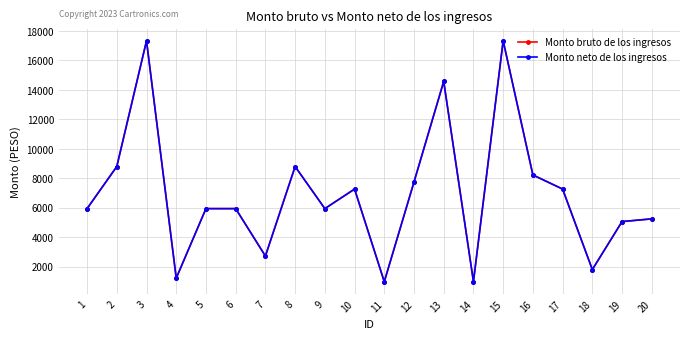

Is the value of Monto neto de los ingresos at 5 greater than the value of Monto bruto de los ingresos at 20?

Yes